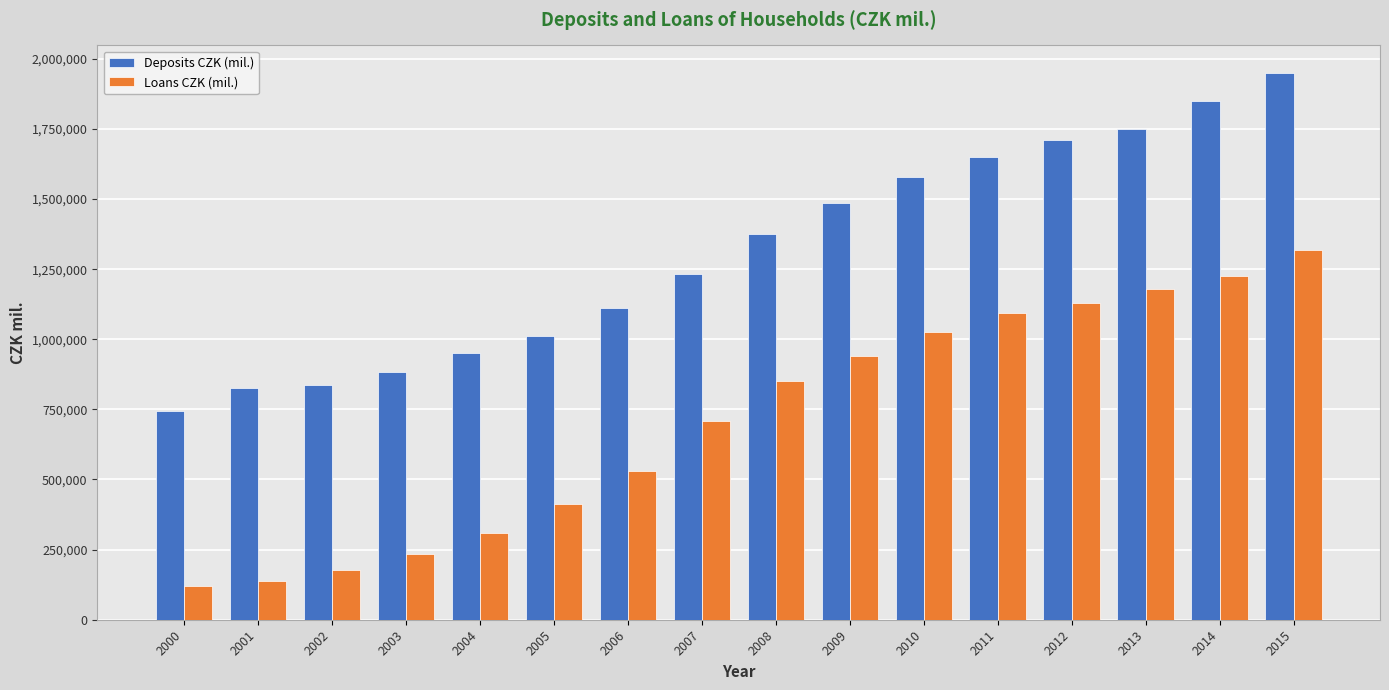

At which label does Deposits CZK (mil.) first exceed 1373830?

2008